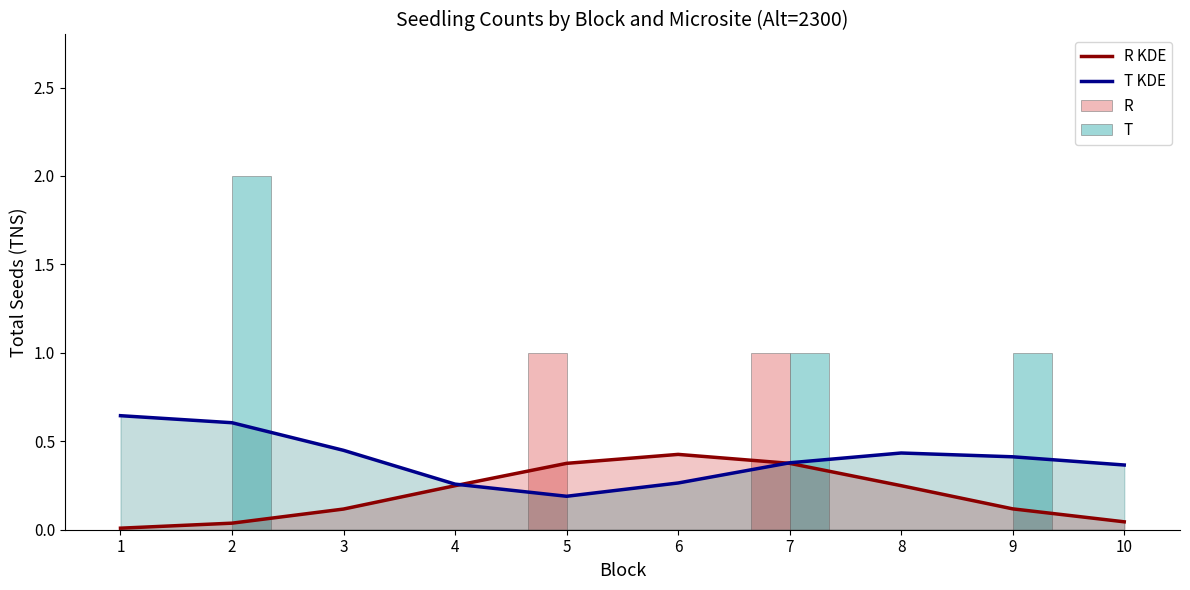

What is the sum of the T KDE values at 7 and 8?

0.8